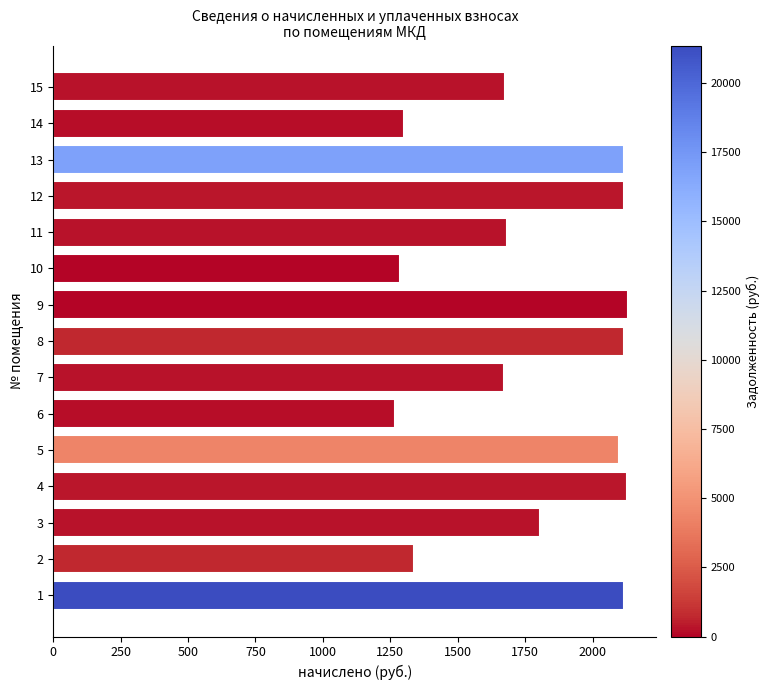

What value does the data have at 10?

1284.7